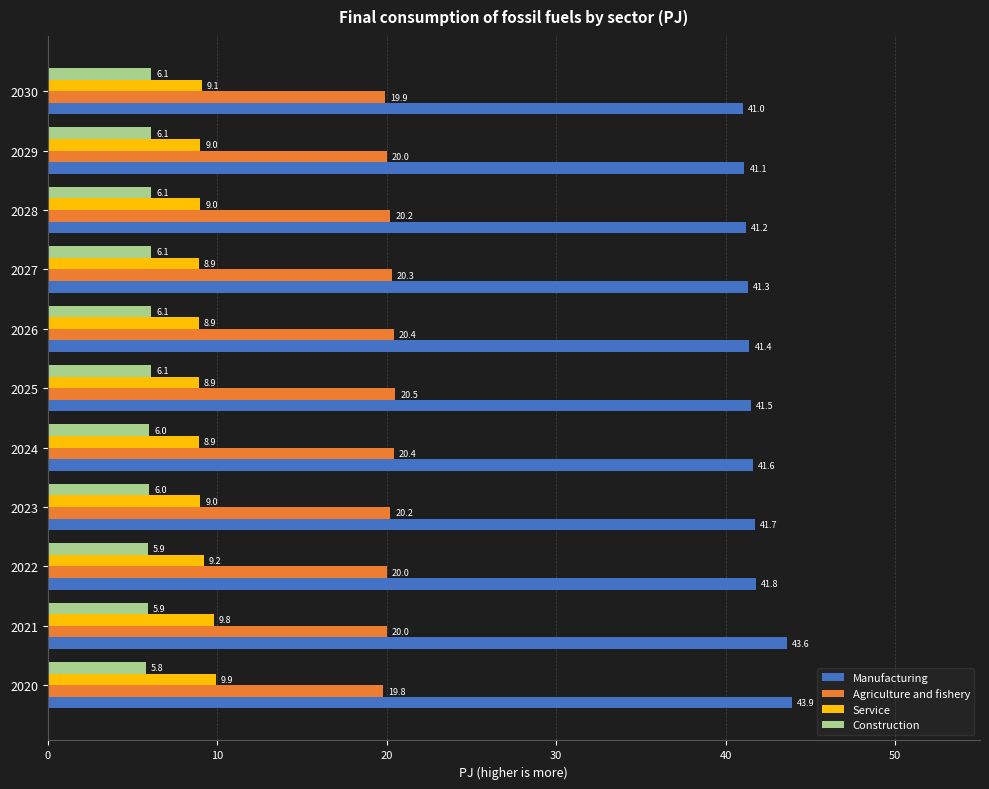

What is the sum of the Service values at 2026 and 2021?

18.7